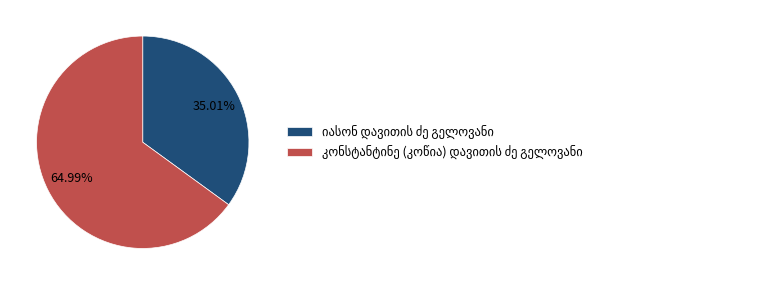

Is there a majority slice in this chart?

Yes